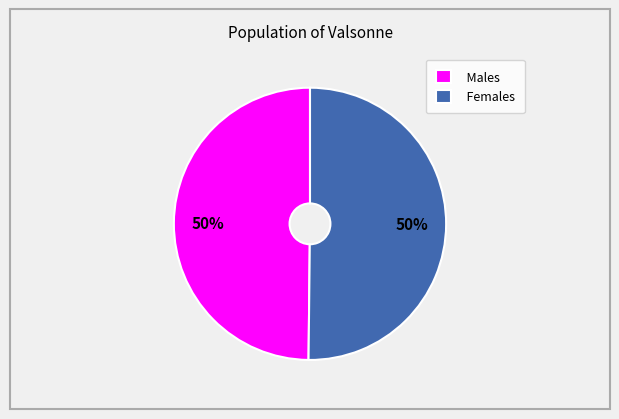

How many segments does this pie chart have?

2